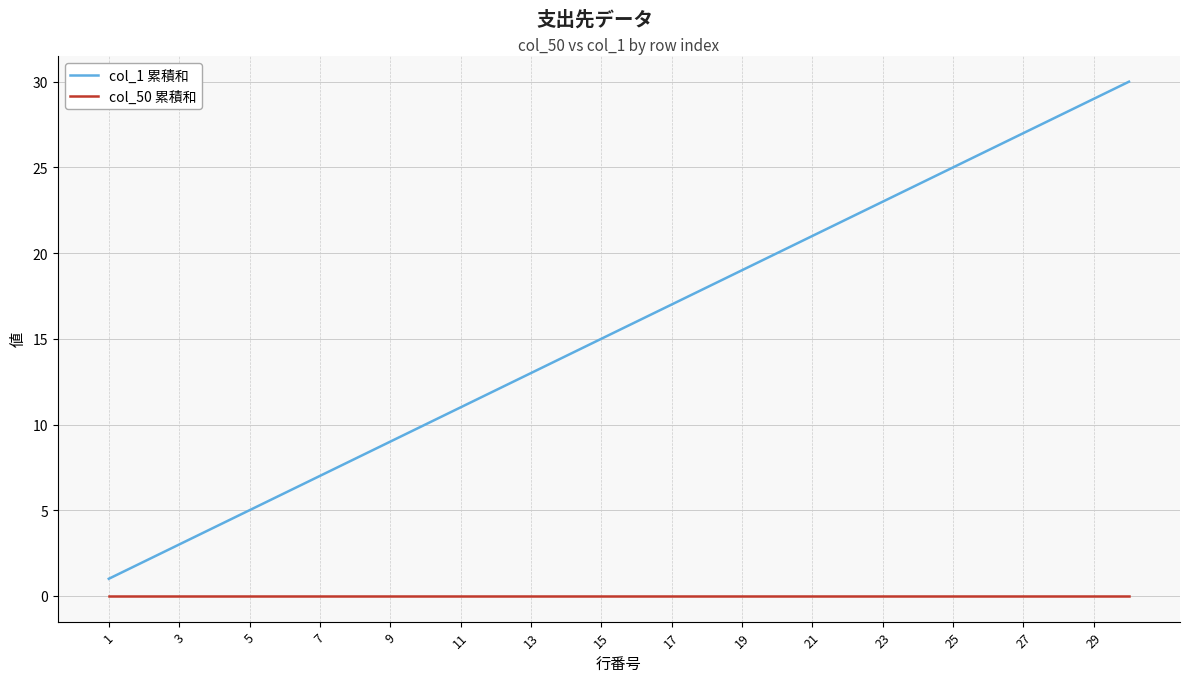

Which series has the widest spread of values?

col_1 累積和